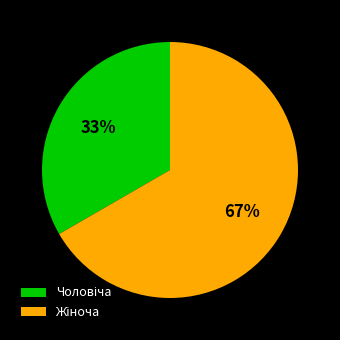

To the nearest percent, what is the average slice percentage?

50%